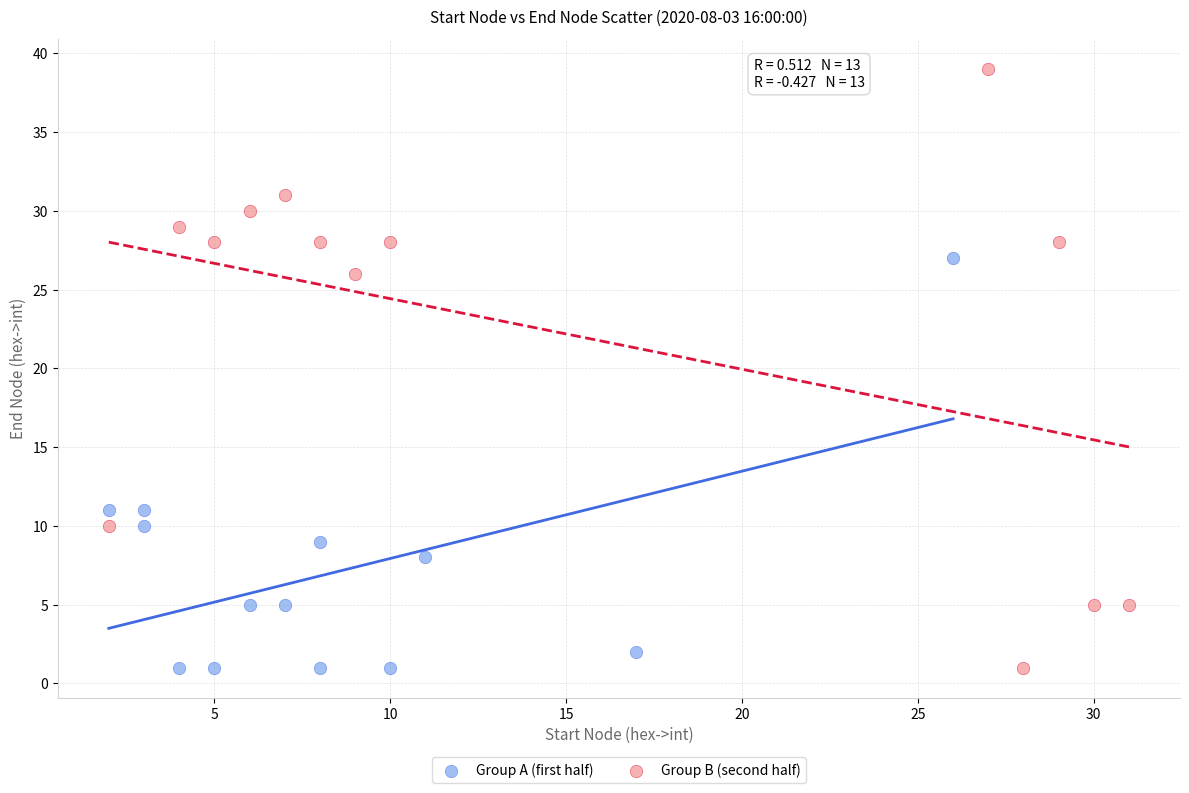

Which series contains the highest Y value?

Group B (second half)